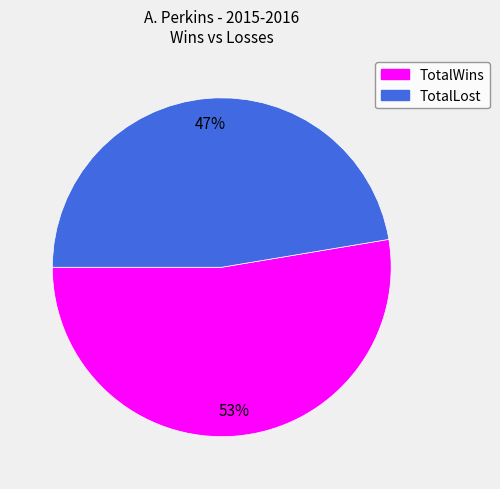

What percentage is the TotalLost slice, to the nearest percent?

47%